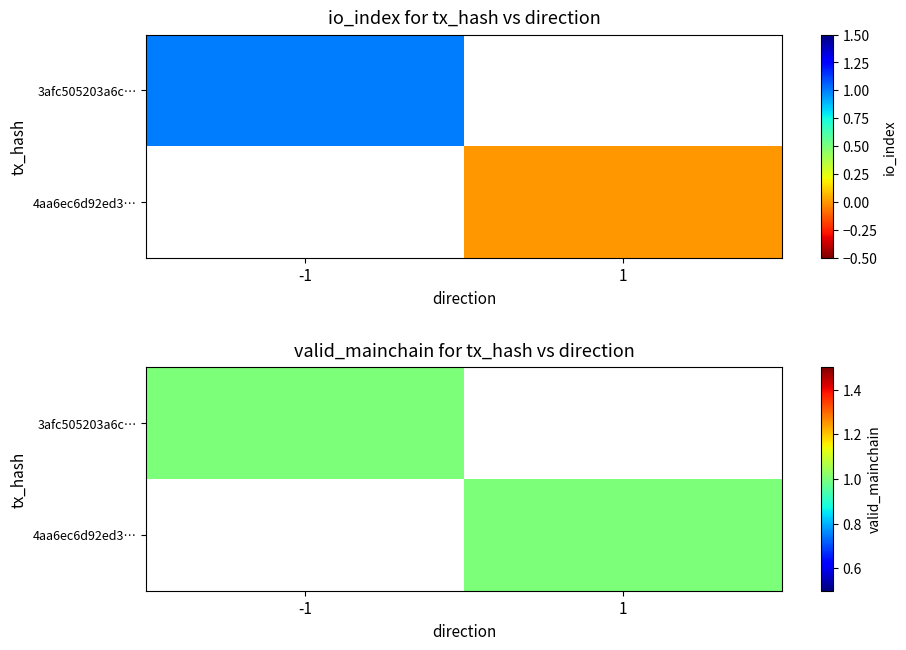

List the series in order of their peak value, highest first.

3afc505203a6c797ee012d352207893f9c88c8e, 4aa6ec6d92ed36ad2baddc921bb85be2a31fc60